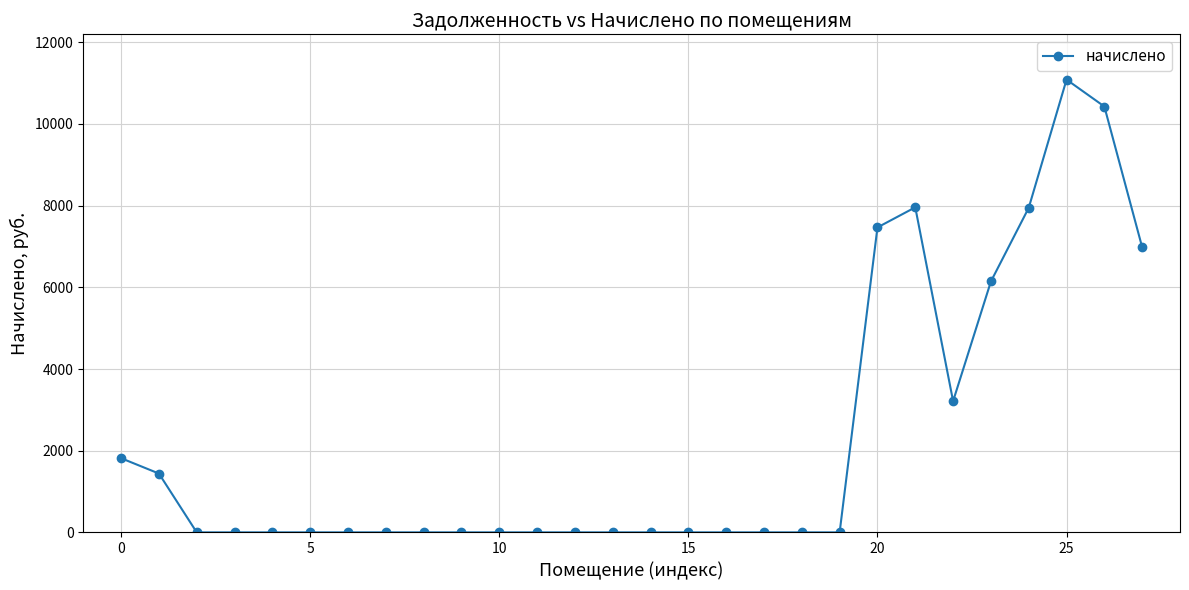

What is the maximum value shown in the chart?

11087.0